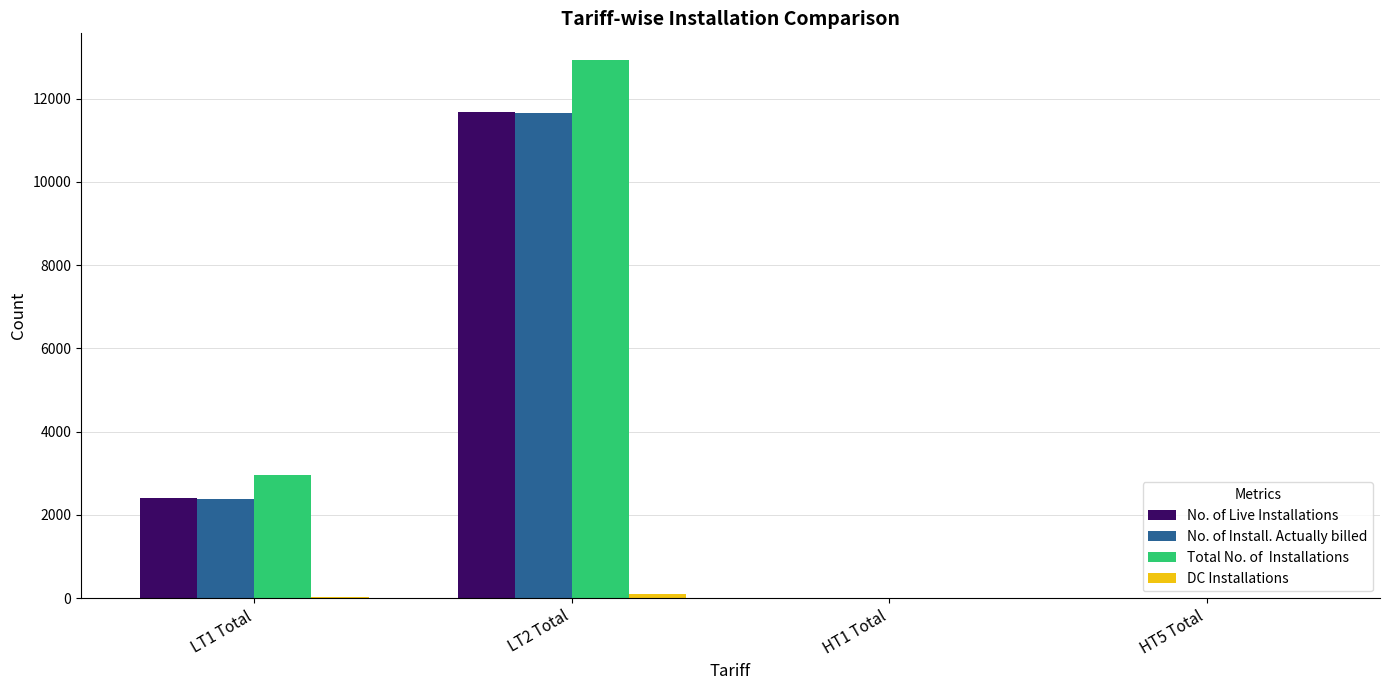

At which category is the sum across all series the highest?

LT2 Total